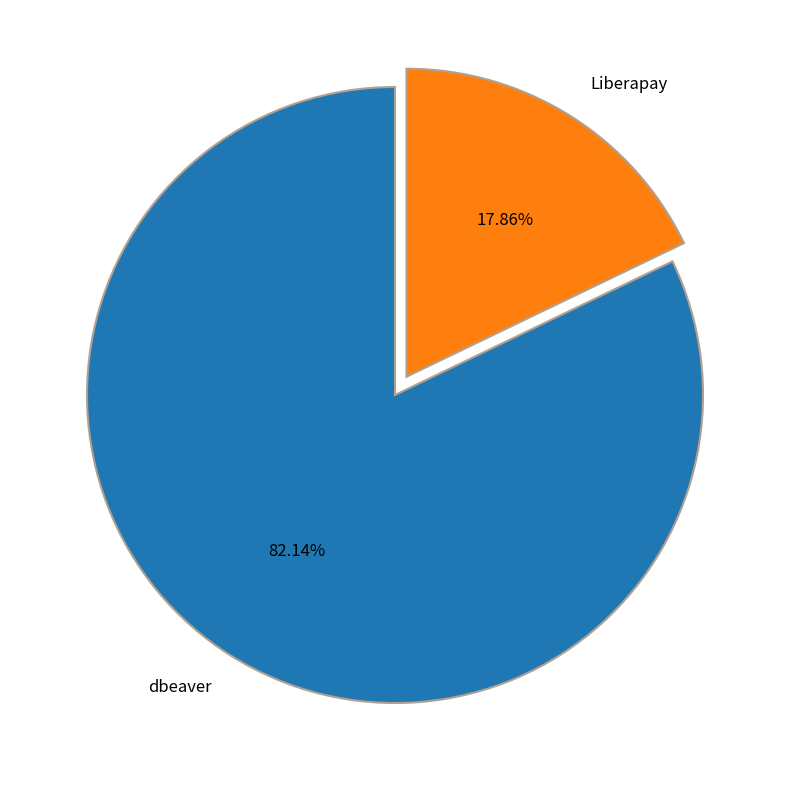

Do Liberapay and dbeaver together represent more than half of the pie?

Yes